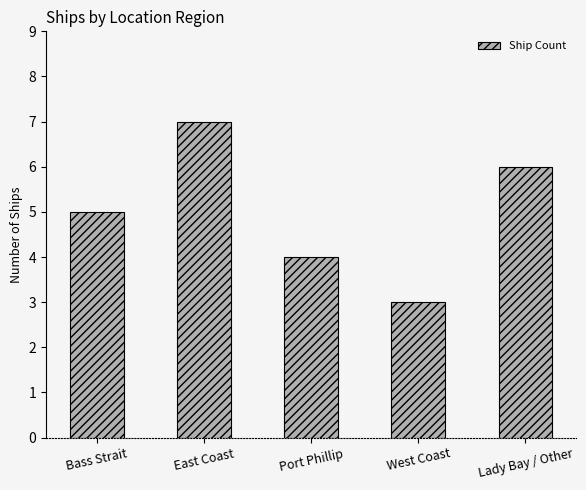

Which category has the lowest value across all series?

West Coast